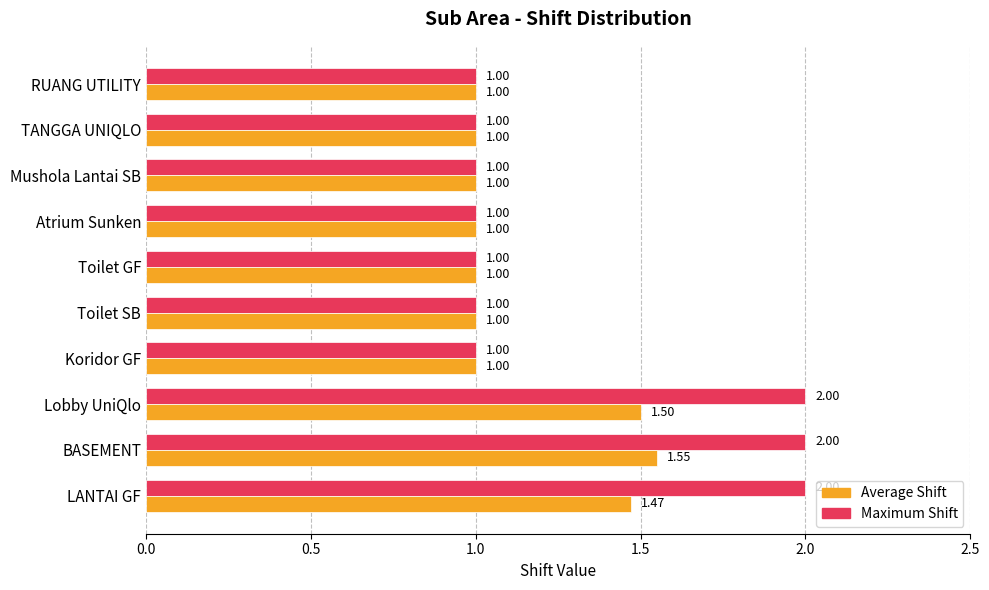

What is the difference between the maximum and second lowest values in the Maximum Shift series?

1.0